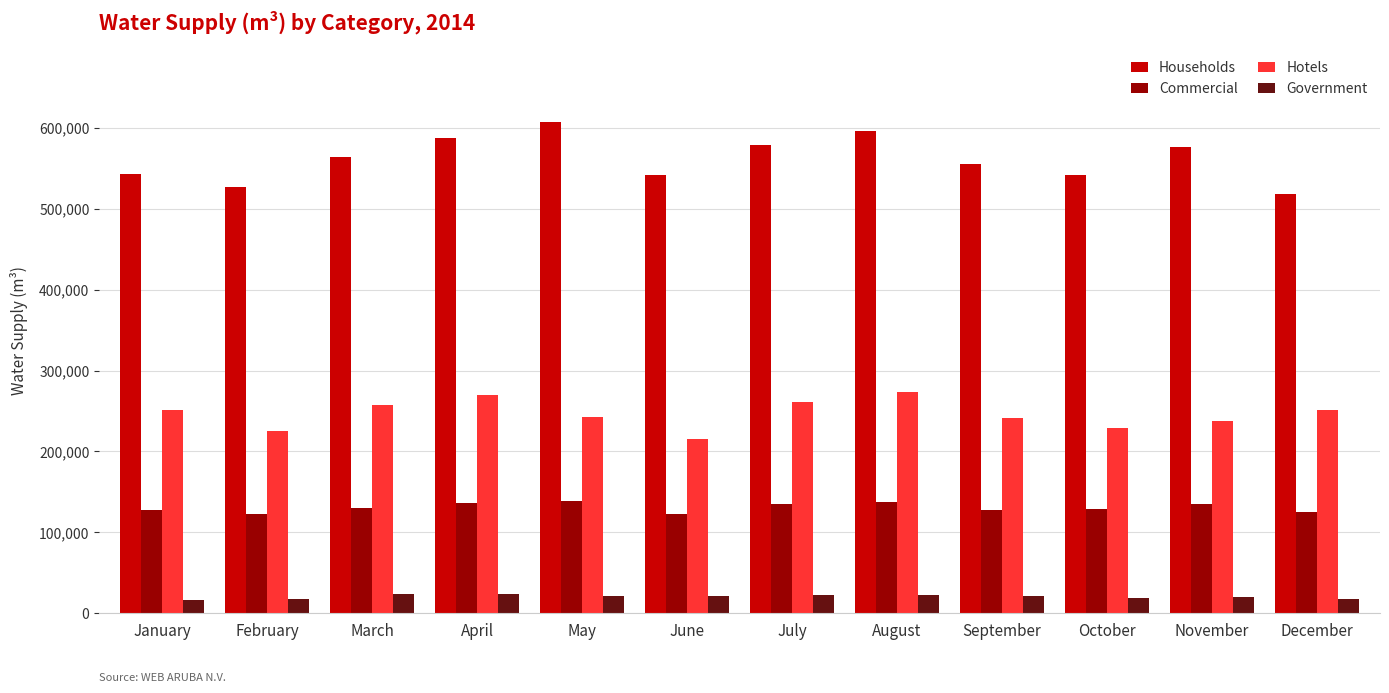

Rank the series by their average value, from highest to lowest.

Households, Hotels, Commercial, Government